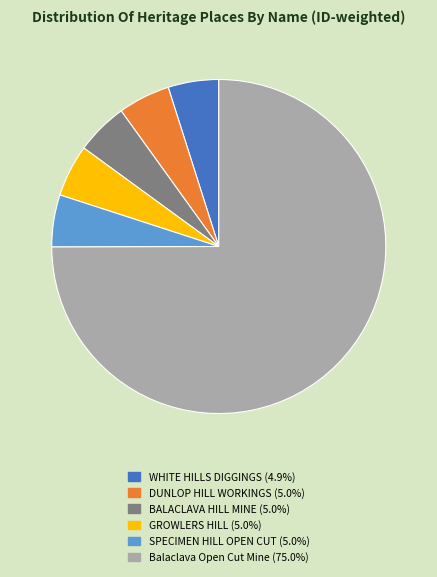

Does any single category account for the majority?

Yes